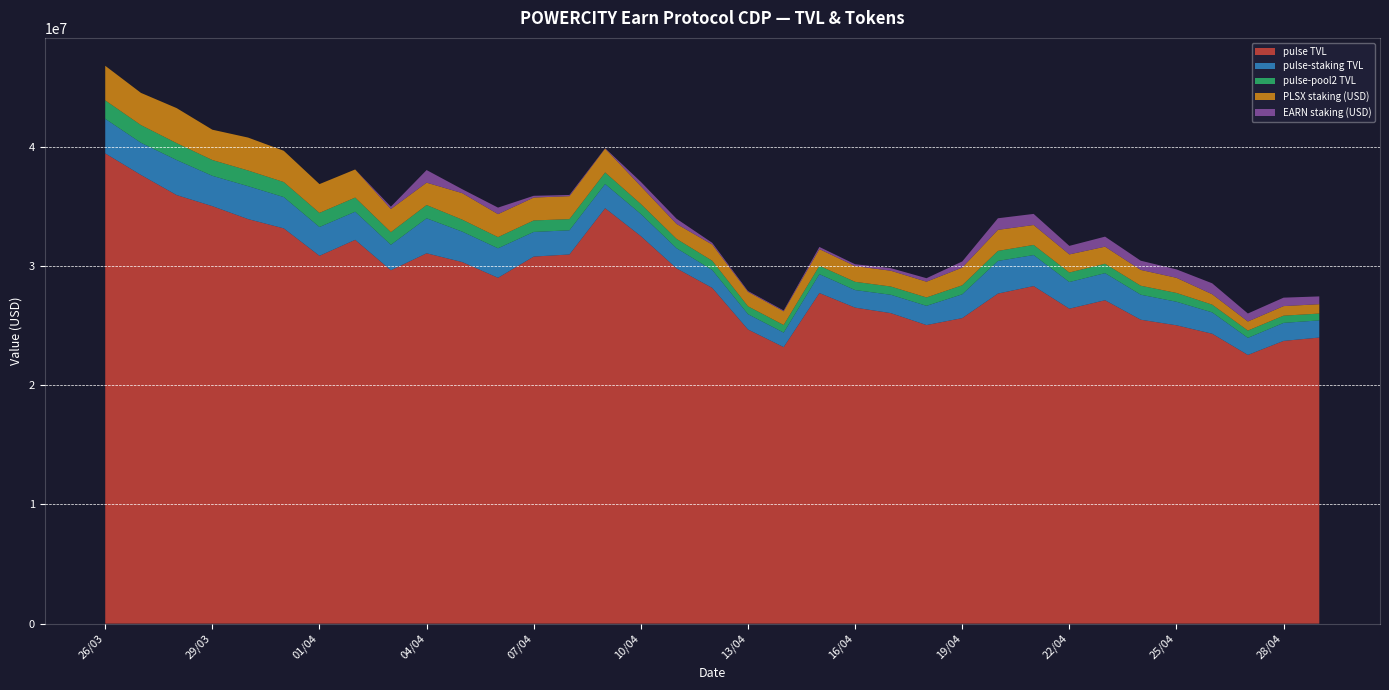

Reading left to right, what are all the values shown in this chart?

pulse TVL: 26/03=39442690.2	27/03=37633880.1	28/03=35946004.0	29/03=35016924.8	30/03=33931430.8	31/03=33152167.6	01/04=30851390.4	02/04=32189836.1	03/04=29636980.1	04/04=31063098.4	05/04=30323828.5	06/04=29007249.5	07/04=30786626.2	08/04=30963003.0	09/04=34843573.5	10/04=32501726.6	11/04=29798334.6	12/04=28158113.4	13/04=24672123.1	14/04=23193458.0	15/04=27729751.9	16/04=26504706.0	17/04=26044474.4	18/04=25042431.9	19/04=25625820.7	20/04=27683050.0	21/04=28312768.1	22/04=26416746.9	23/04=27124392.5	24/04=25490134.6	25/04=25022875.8	26/04=24317494.9	27/04=22535582.7	28/04=23713993.1	29/04=23994949.9
pulse-staking TVL: 26/03=2899903.5	27/03=2700801.4	28/03=2938293.2	29/03=2543185.1	30/03=2761022.4	31/03=2623436.5	01/04=2414292.2	02/04=2359073.5	03/04=2138666.4	04/04=2932933.2	05/04=2552466.7	06/04=2474871.9	07/04=2066228.4	08/04=2027528.2	09/04=2030550.0	10/04=1856394.0	11/04=1688903.7	12/04=1502686.0	13/04=1284118.0	14/04=1216054.1	15/04=1582239.7	16/04=1473242.6	17/04=1539301.7	18/04=1613653.6	19/04=1996126.1	20/04=2738800.4	21/04=2601978.8	22/04=2234225.0	23/04=2272329.8	24/04=2098322.6	25/04=1975782.6	26/04=1789265.2	27/04=1431672.3	28/04=1510975.3	29/04=1439284.0
pulse-pool2 TVL: 26/03=1547370.2	27/03=1481750.4	28/03=1417284.9	29/03=1324765.7	30/03=1315013.3	31/03=1261524.6	01/04=1185167.9	02/04=1186107.4	03/04=1056906.7	04/04=1114495.8	05/04=1005187.6	06/04=937099.2	07/04=964536.3	08/04=936838.3	09/04=970024.0	10/04=839265.2	11/04=783346.6	12/04=774331.6	13/04=660239.1	14/04=638673.1	15/04=700457.9	16/04=691453.0	17/04=691465.0	18/04=702805.7	19/04=756223.6	20/04=839013.1	21/04=849479.2	22/04=798706.2	23/04=789878.9	24/04=752938.9	25/04=737887.0	26/04=649154.2	27/04=613857.6	28/04=604868.1	29/04=572247.6
PLSX staking (USD): 26/03=2899903.5	27/03=2700801.4	28/03=2938293.2	29/03=2543185.1	30/03=2761022.4	31/03=2623436.5	01/04=2414292.2	02/04=2359073.5	03/04=1941748.1	04/04=1876008.8	05/04=2224373.1	06/04=1927123.2	07/04=1919864.7	08/04=1925651.2	09/04=2001552.4	10/04=1490933.6	11/04=1253519.7	12/04=1356814.7	13/04=1214939.2	14/04=1146303.9	15/04=1401360.0	16/04=1317831.1	17/04=1325647.0	18/04=1320226.7	19/04=1484544.1	20/04=1766560.7	21/04=1670176.6	22/04=1519317.2	23/04=1429166.2	24/04=1326003.3	25/04=1269143.5	26/04=873784.7	27/04=760034.4	28/04=802882.0	29/04=785789.8
EARN staking (USD): 26/03=0.0	27/03=0.0	28/03=0.0	29/03=0.0	30/03=0.0	31/03=0.0	01/04=0.0	02/04=0.0	03/04=196918.3	04/04=1056924.4	05/04=328093.6	06/04=547748.7	07/04=146363.7	08/04=101877.0	09/04=28997.6	10/04=365460.3	11/04=435383.9	12/04=145871.3	13/04=69178.8	14/04=69750.2	15/04=180879.7	16/04=155411.6	17/04=213654.7	18/04=293426.8	19/04=511582.0	20/04=972239.7	21/04=931802.2	22/04=714907.8	23/04=843163.6	24/04=772319.2	25/04=706639.2	26/04=915480.4	27/04=671637.9	28/04=708093.3	29/04=653494.2